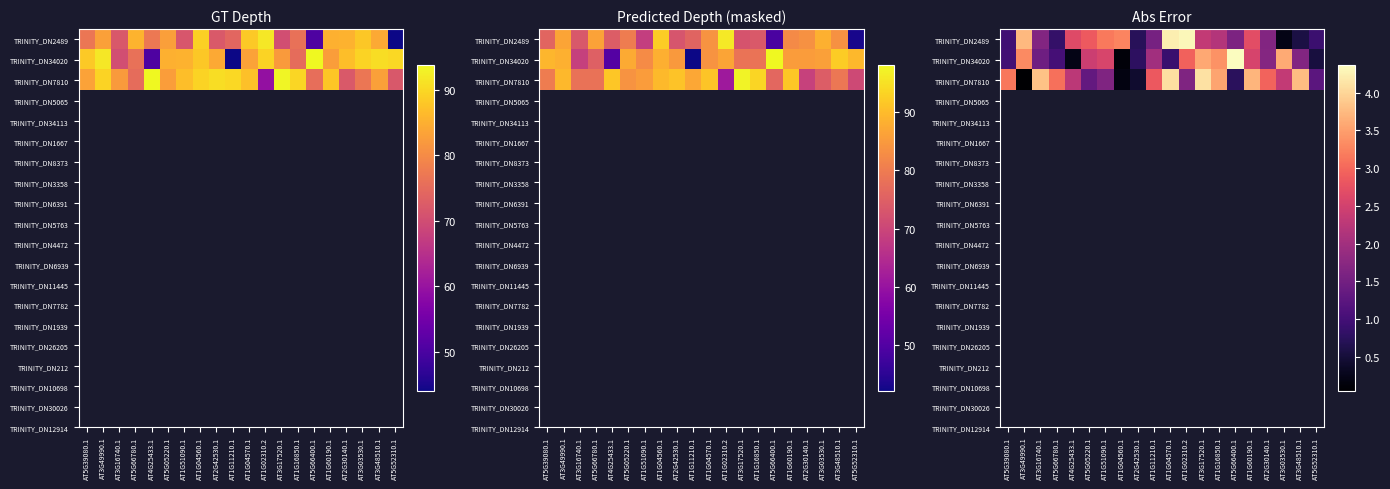

Where is TRINITY_DN34020 nearest to the value 2?

AT1G11210.1